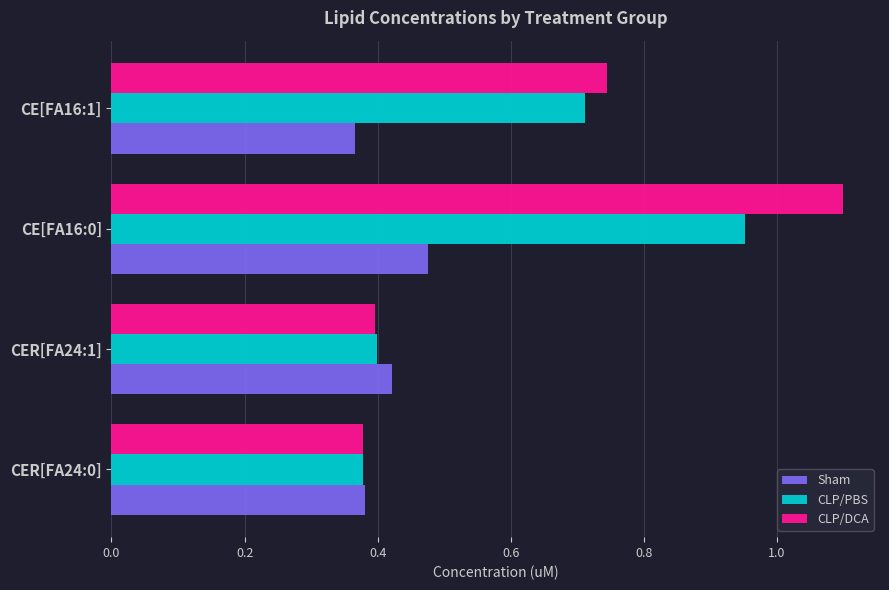

What is the difference between the CLP/PBS values at CER[FA24:0] and CE[FA16:0]?

0.6